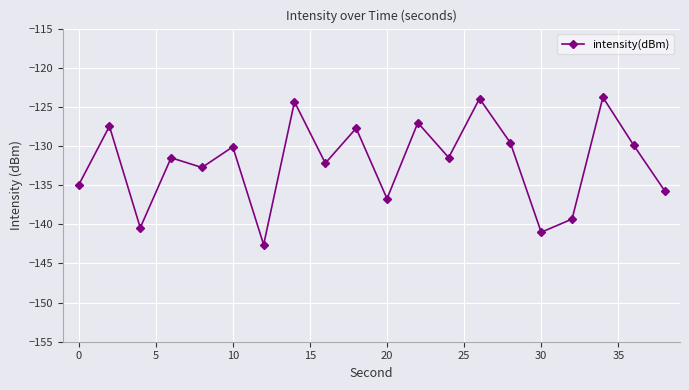

Reading right to left, what are all the values shown in this chart?

-135.7	-129.9	-123.8	-139.3	-141.0	-129.6	-123.9	-131.5	-127.0	-136.7	-127.7	-132.2	-124.4	-142.6	-130.1	-132.7	-131.5	-140.4	-127.5	-135.0